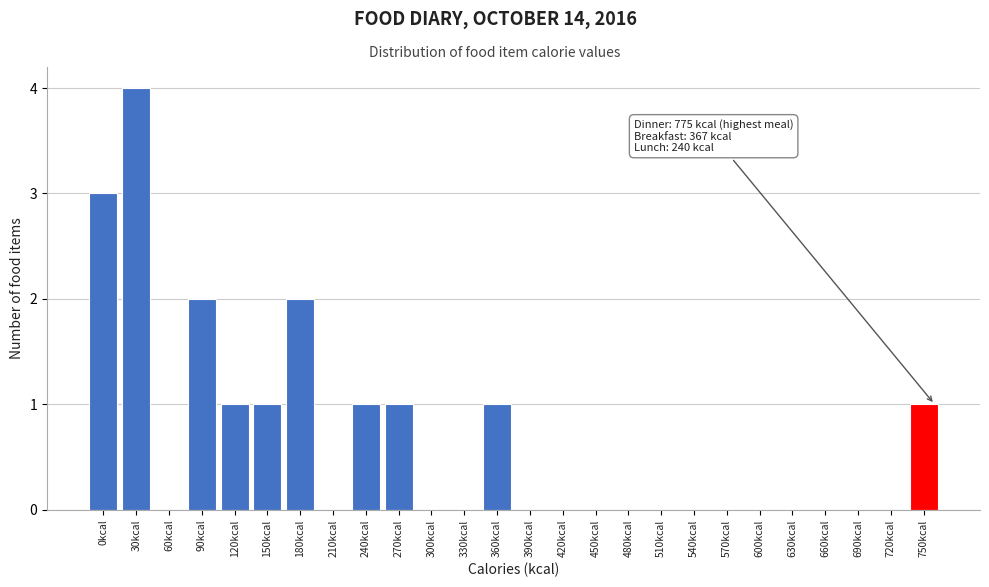

Reading left to right, extract all data points from this chart.

0kcal=3	30kcal=4	60kcal=0	90kcal=2	120kcal=1	150kcal=1	180kcal=2	210kcal=0	240kcal=1	270kcal=1	300kcal=0	330kcal=0	360kcal=1	390kcal=0	420kcal=0	450kcal=0	480kcal=0	510kcal=0	540kcal=0	570kcal=0	600kcal=0	630kcal=0	660kcal=0	690kcal=0	720kcal=0	750kcal=1